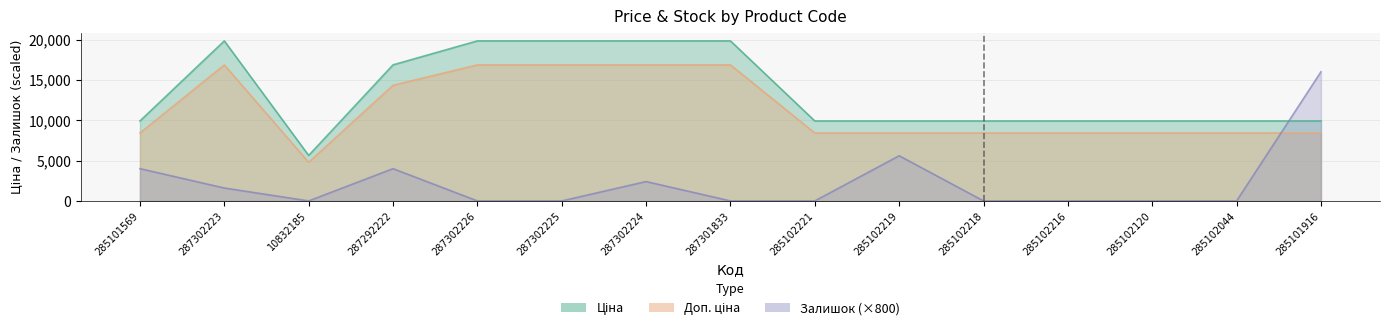

At 287302223, list the series in order from largest to smallest.

Ціна, Доп. ціна, Залишок